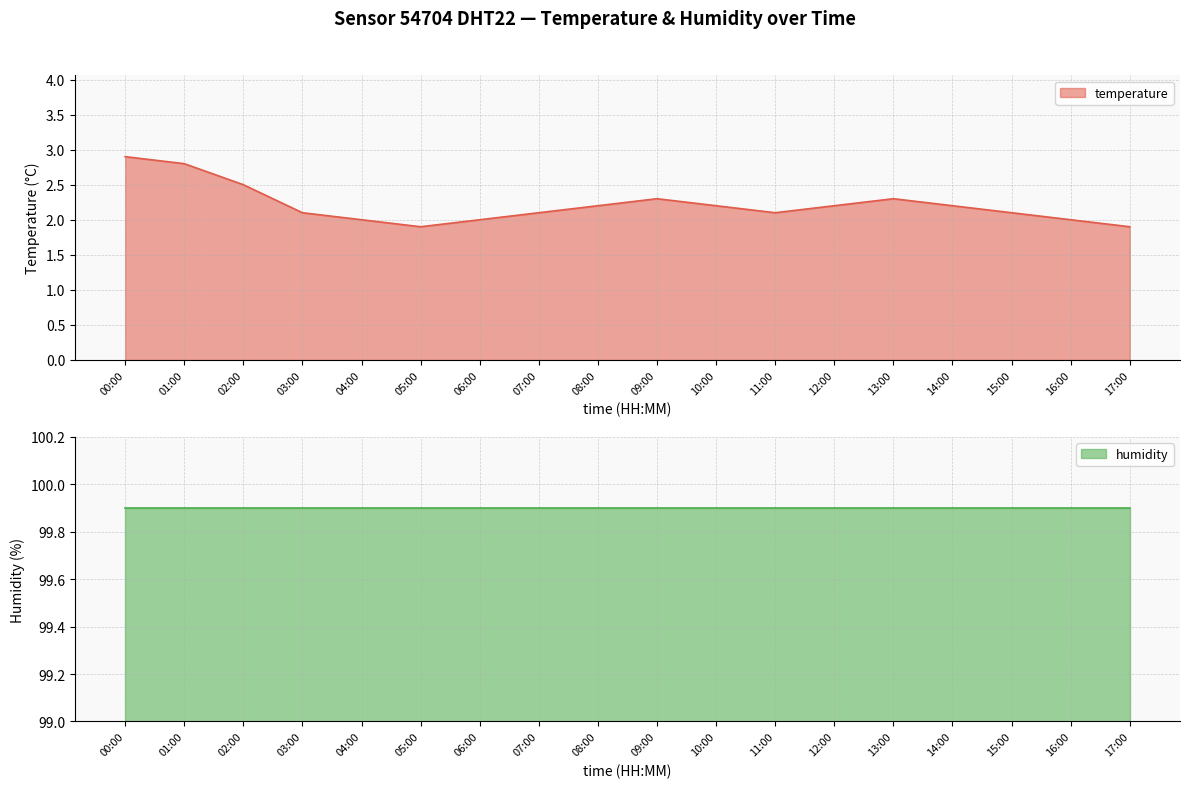

At which category does the data reach its first local peak?

09:00